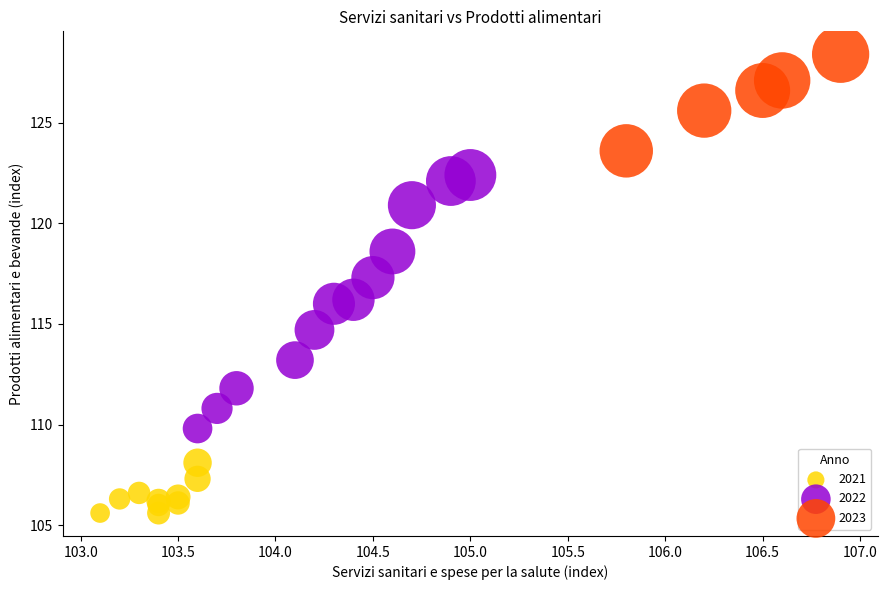

Which series reaches the maximum Y coordinate?

2023